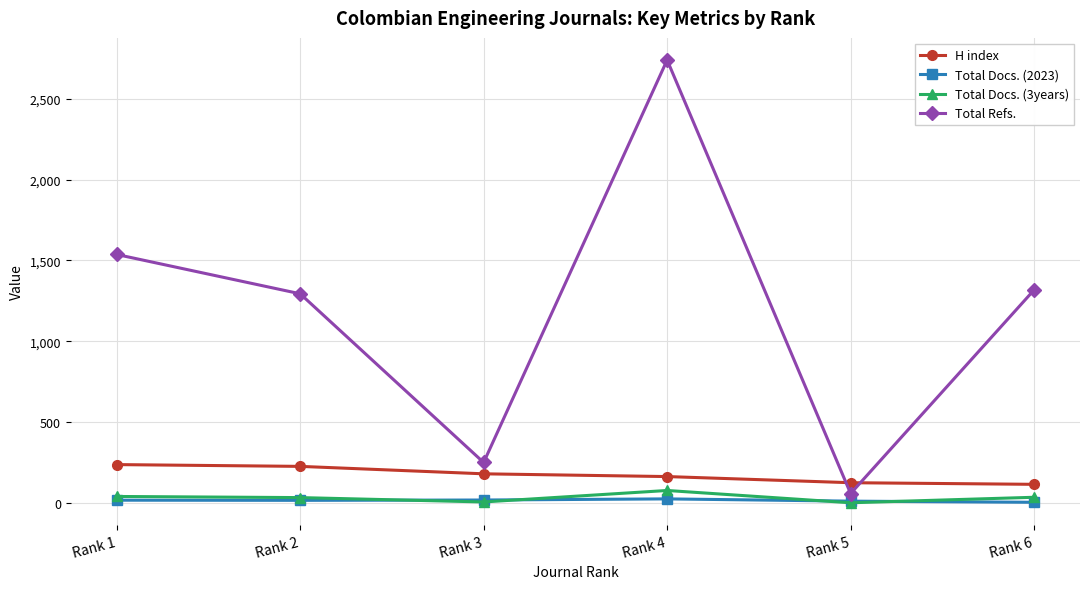

True or false: H index and Total Docs. (3years) intersect in this chart.

False